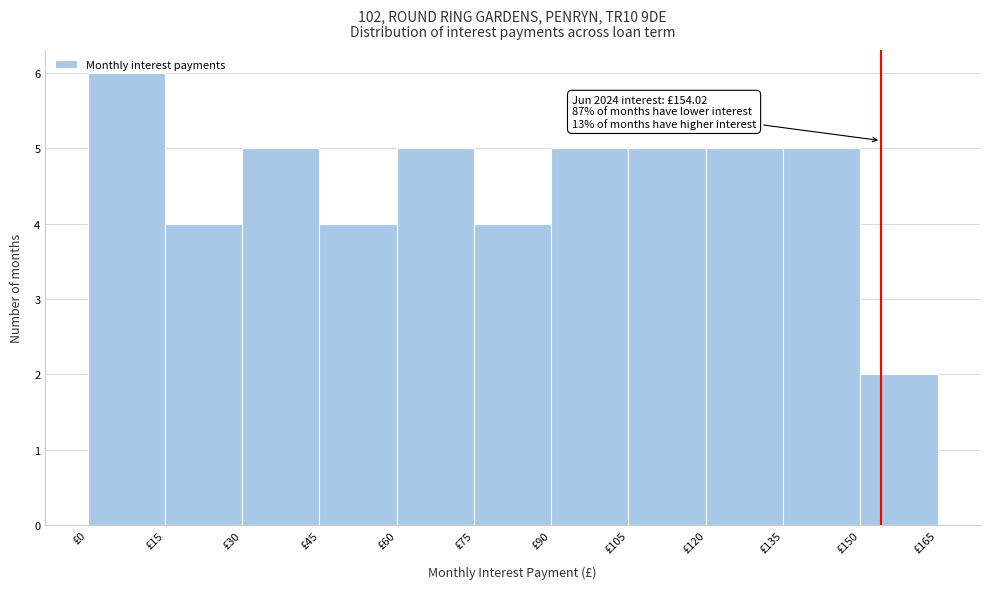

Over which range of the x-axis is the bar tallest?

0 to 15